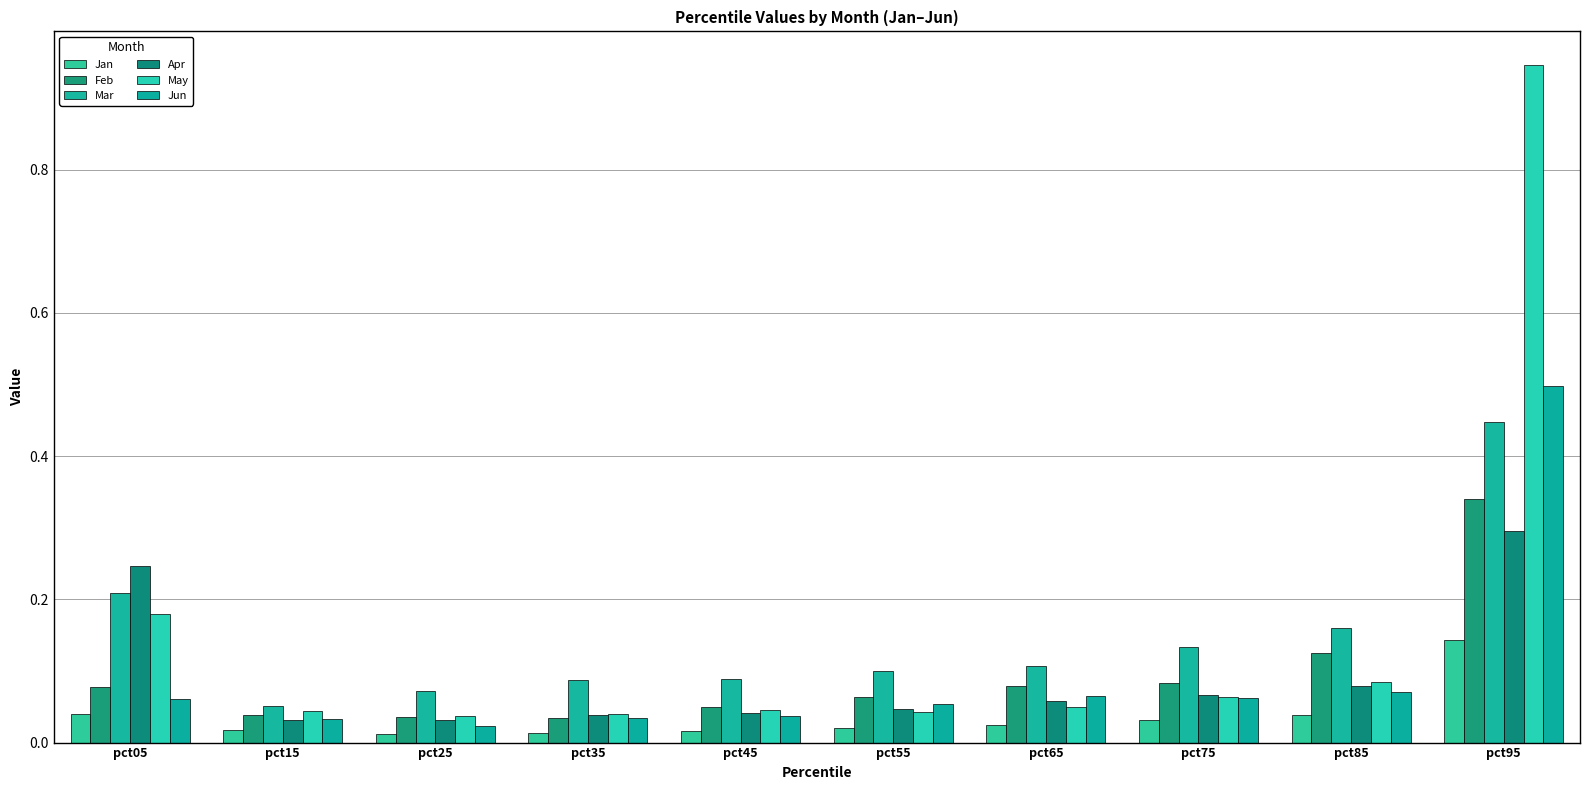

How many bars are there in each group?

6